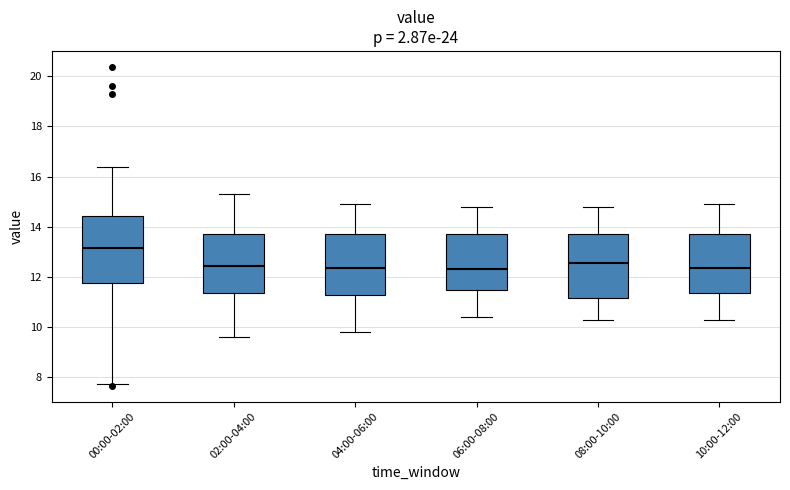

Reading left to right, read every box against the y-axis: the position of its median line, the range the box covers, and the ends of its whiskers. The values are not printed on the chart, so give them approximately, as read against the axis.

00:00-02:00: median 13.2, box 11.8 to 14.4, whiskers 7.8 to 16.4
02:00-04:00: median 12.4, box 11.4 to 13.8, whiskers 9.6 to 15.4
04:00-06:00: median 12.4, box 11.2 to 13.8, whiskers 9.8 to 15.0
06:00-08:00: median 12.4, box 11.4 to 13.8, whiskers 10.4 to 14.8
08:00-10:00: median 12.6, box 11.2 to 13.8, whiskers 10.4 to 14.8
10:00-12:00: median 12.4, box 11.4 to 13.8, whiskers 10.4 to 15.0